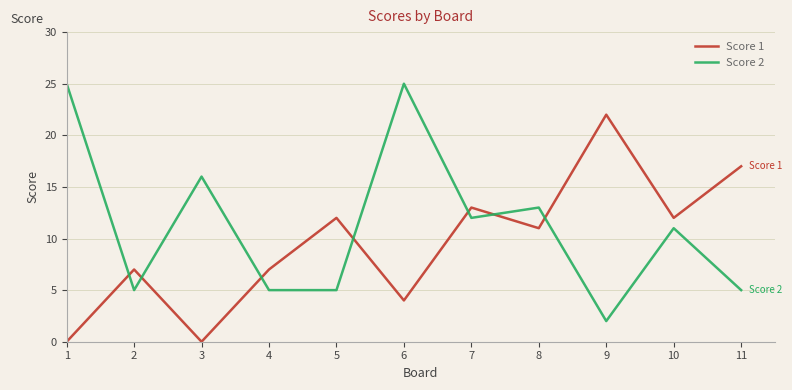

True or false: Score 1 and Score 2 cross at least once.

True